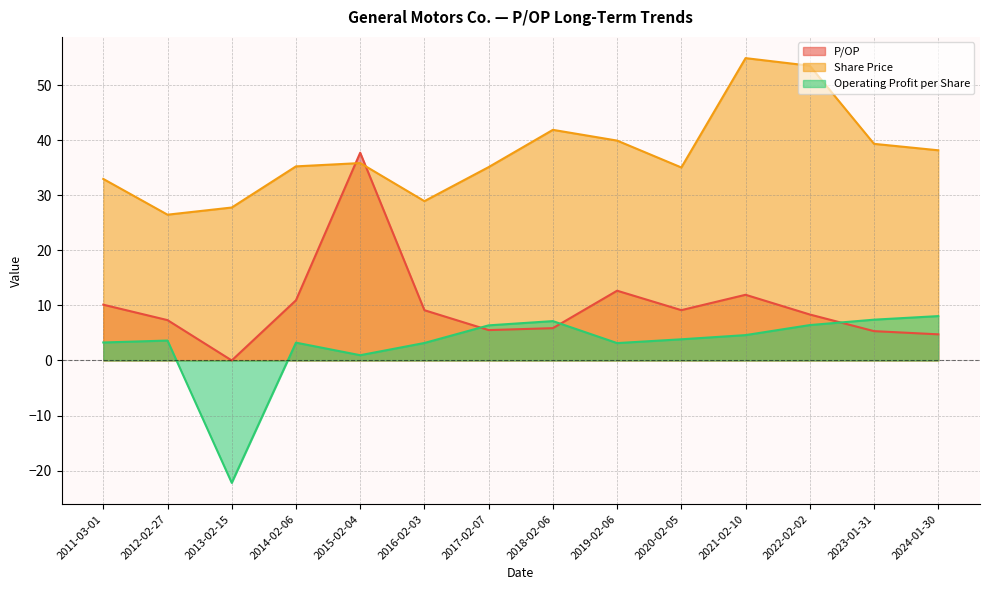

Which series has the largest total across all categories?

Share Price